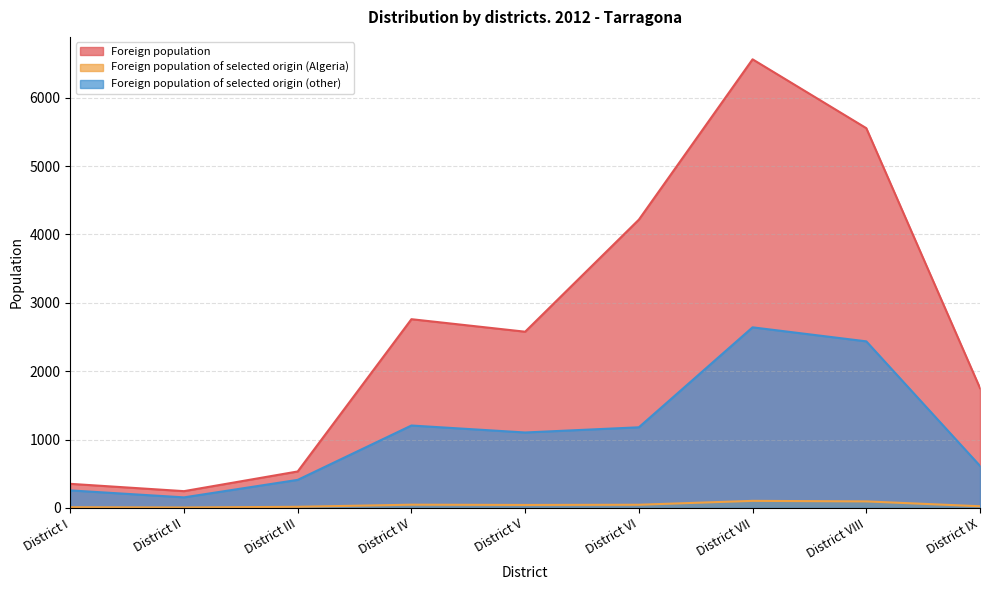

Reading right to left, transcribe all the data shown in this chart.

Foreign population: District IX=1752	District VIII=5554	District VII=6561	District VI=4216	District V=2577	District IV=2760	District III=533	District II=245	District I=352
Foreign population of selected origin (Algeria): District IX=24	District VIII=95	District VII=103	District VI=46	District V=43	District IV=47	District III=16	District II=6	District I=10
Foreign population of selected origin (other): District IX=615	District VIII=2436	District VII=2641	District VI=1179	District V=1103	District IV=1205	District III=410	District II=154	District I=256